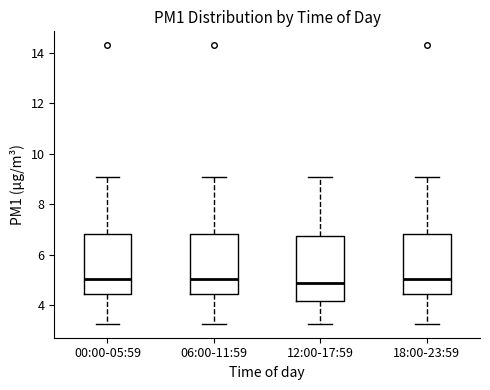

Reading left to right, transcribe this box plot: for each box, give where its median line is, the range the box spans, and where its two whiskers end, as read against the y-axis. The values are not printed on the chart, so give them approximately, as read against the axis.

00:00-05:59: median 5.0, box 4.4 to 6.8, whiskers 3.2 to 9.2
06:00-11:59: median 5.0, box 4.4 to 6.8, whiskers 3.2 to 9.2
12:00-17:59: median 4.8, box 4.2 to 6.8, whiskers 3.2 to 9.2
18:00-23:59: median 5.0, box 4.4 to 6.8, whiskers 3.2 to 9.2